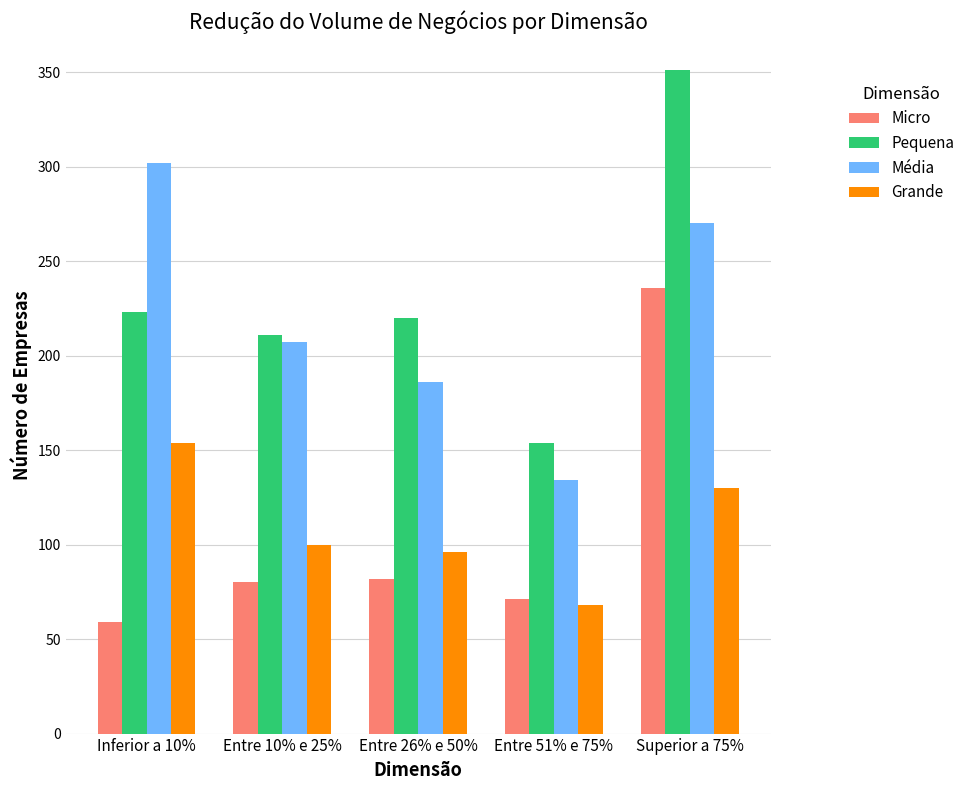

Reading left to right, transcribe all the data shown in this chart.

Micro: 59	80	82	71	236
Pequena: 223	211	220	154	351
Média: 302	207	186	134	270
Grande: 154	100	96	68	130